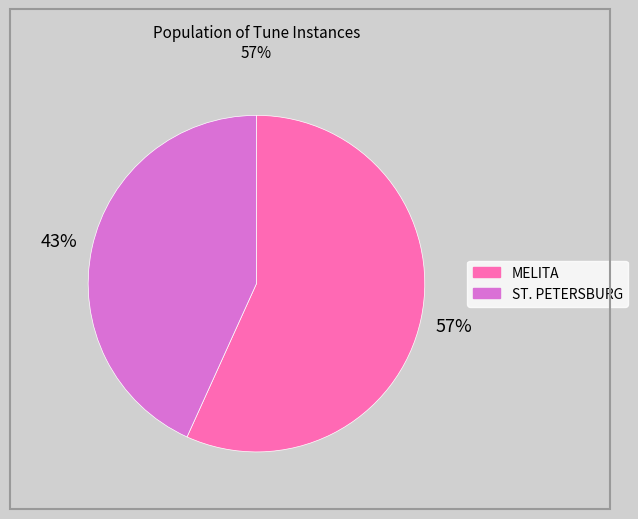

Is there any slice that represents more than half of the pie?

Yes